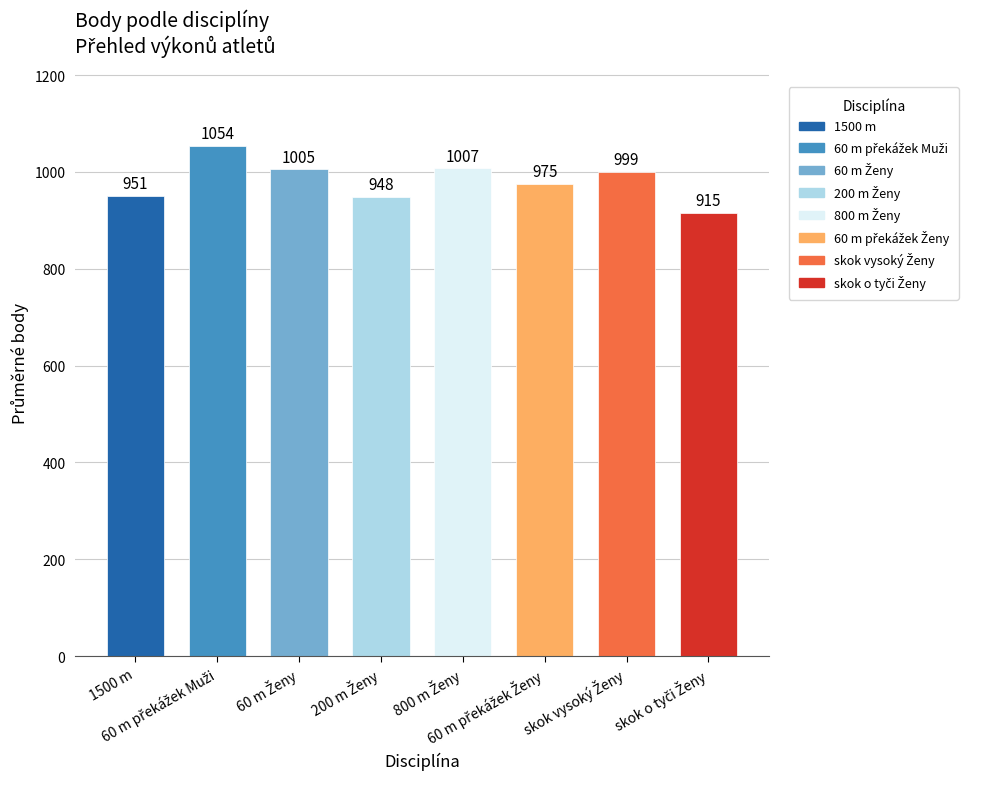

What is the minimum value shown in the chart?

915